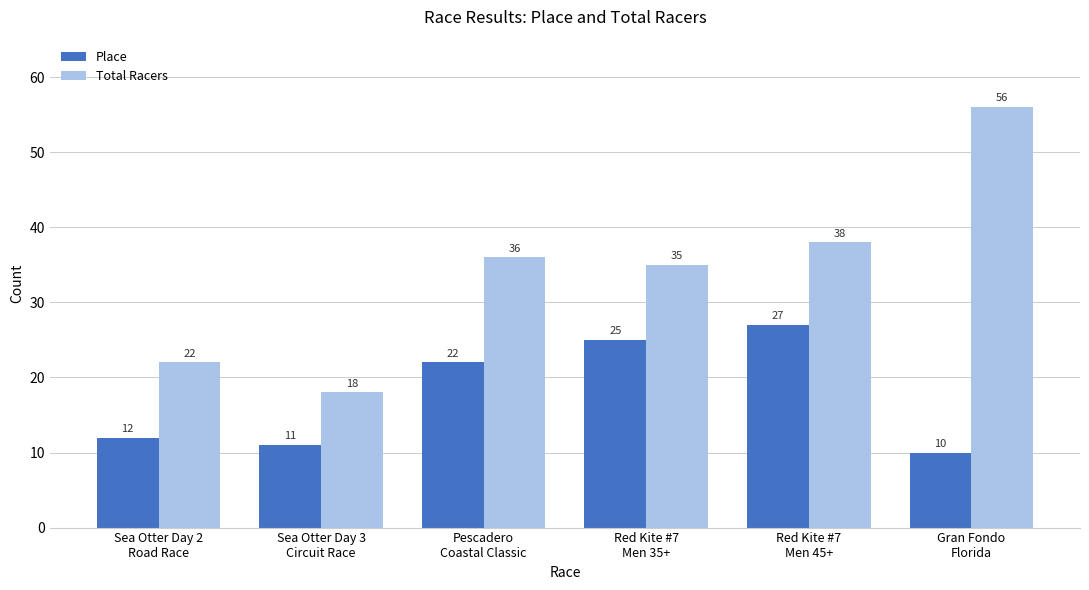

What position from the left is Pescadero
Coastal Classic?

3